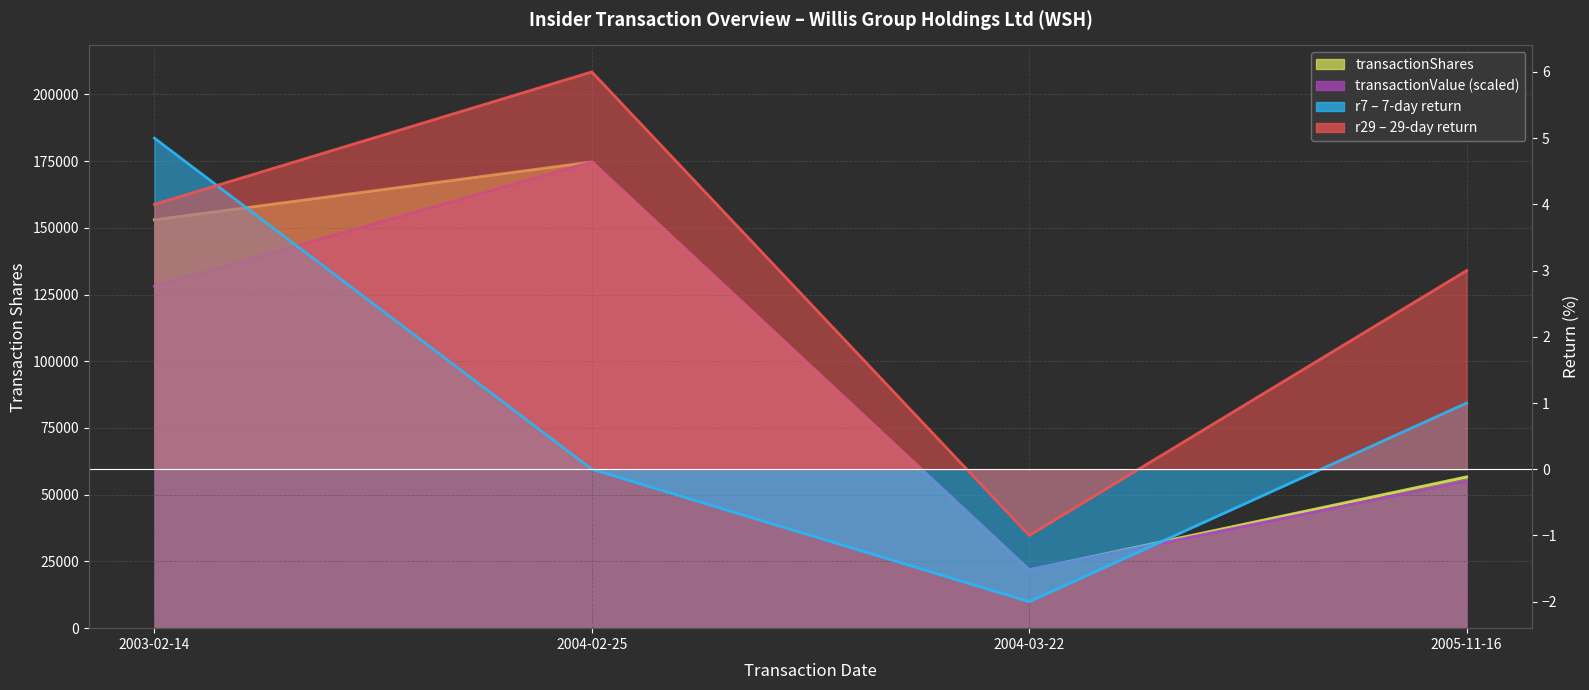

What is the label of the 2nd point from the left?

2004-02-25